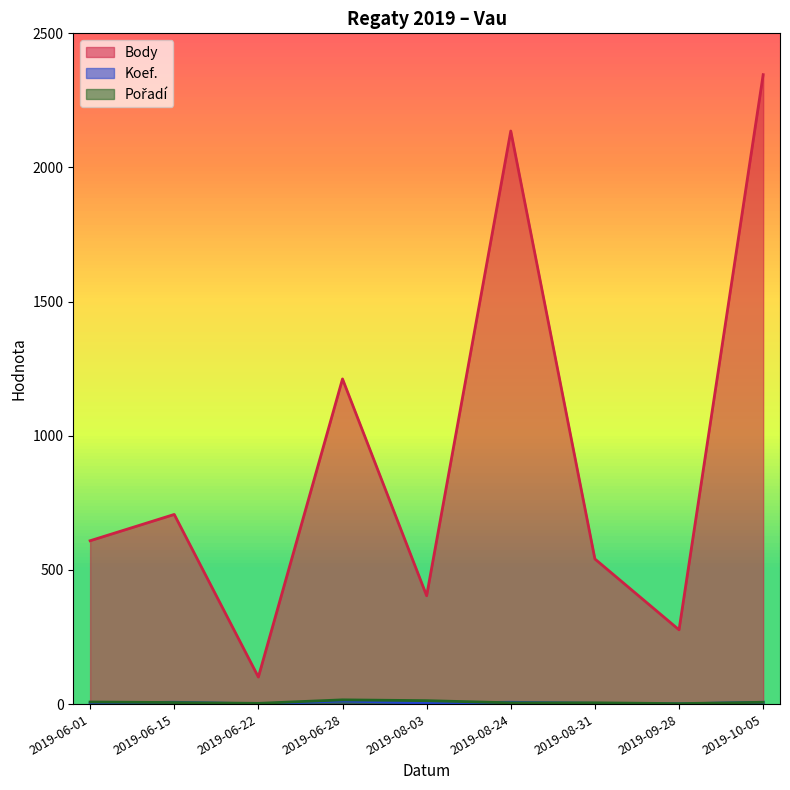

Reading right to left, list all the values displayed in this chart.

Body: 2019-10-05=2346	2019-09-28=277	2019-08-31=541	2019-08-24=2136	2019-08-03=404	2019-06-28=1212	2019-06-22=101	2019-06-15=707	2019-06-01=609
Koef.: 2019-10-05=7	2019-09-28=1	2019-08-31=3	2019-08-24=7	2019-08-03=4	2019-06-28=12	2019-06-22=1	2019-06-15=7	2019-06-01=4
Pořadí: 2019-10-05=7	2019-09-28=2	2019-08-31=5	2019-08-24=5	2019-08-03=13	2019-06-28=16	2019-06-22=3	2019-06-15=6	2019-06-01=8